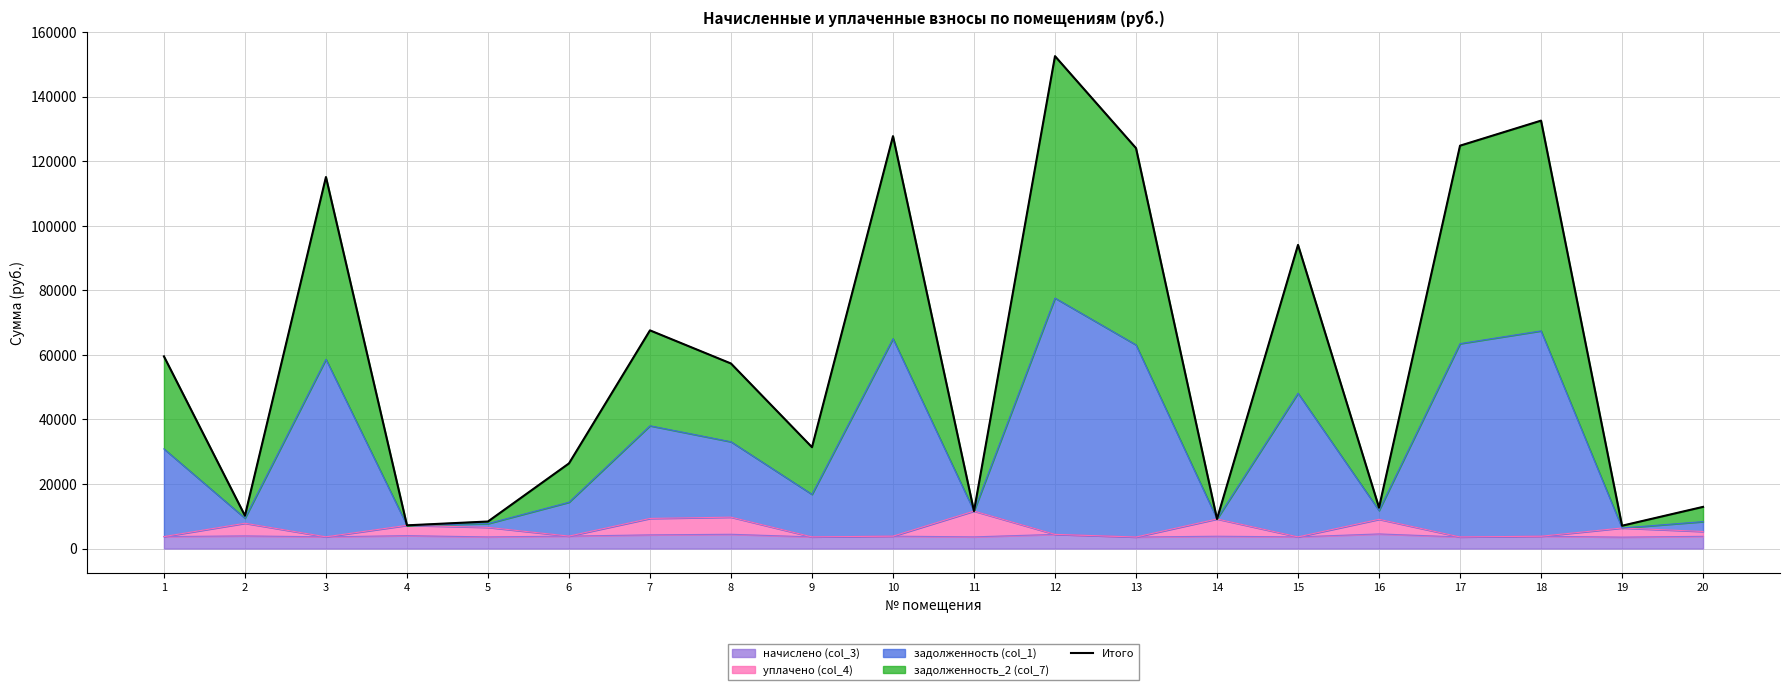

What is the ratio of the value at 2 to the value at 1?

0.2